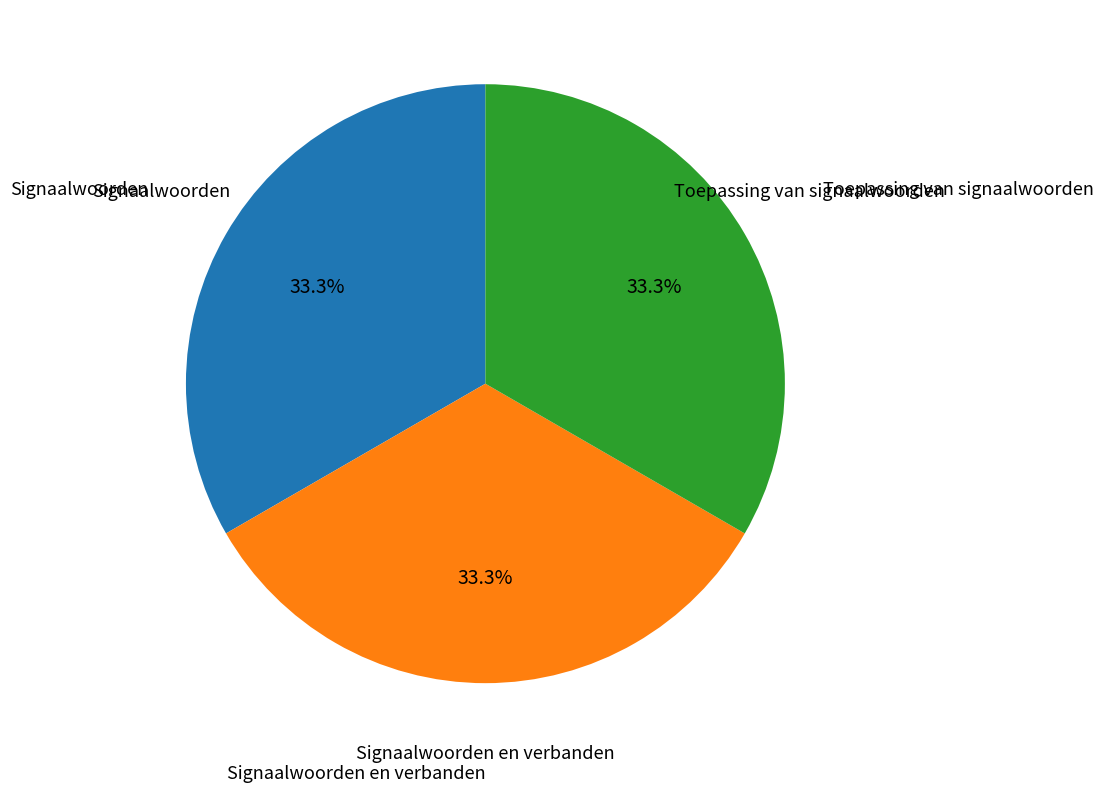

How many slices are in this pie chart?

3